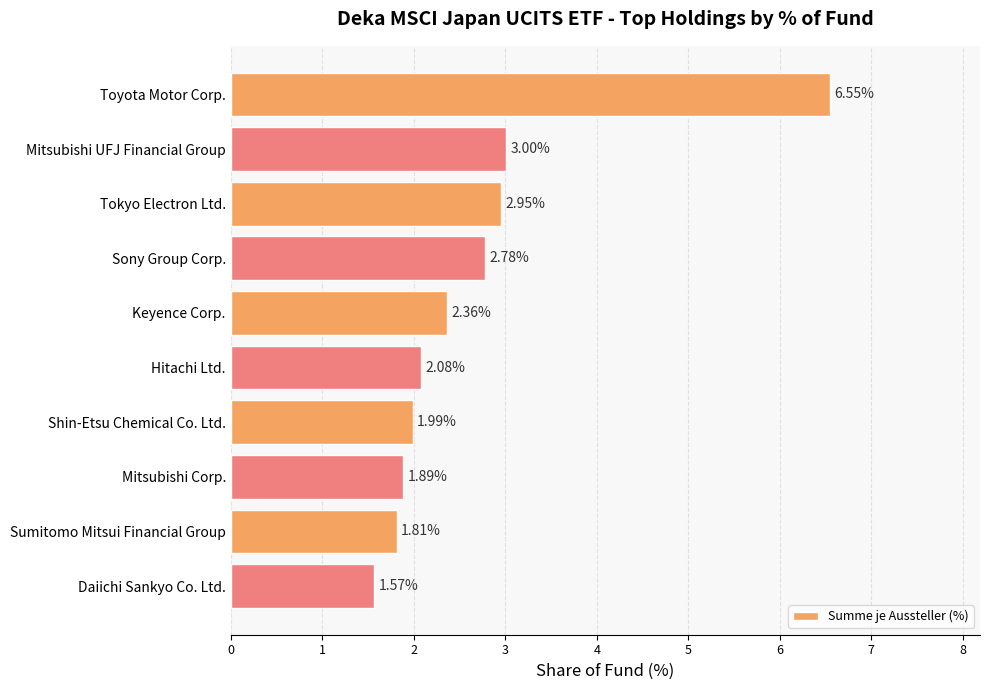

Count the number of categories in the chart.

10